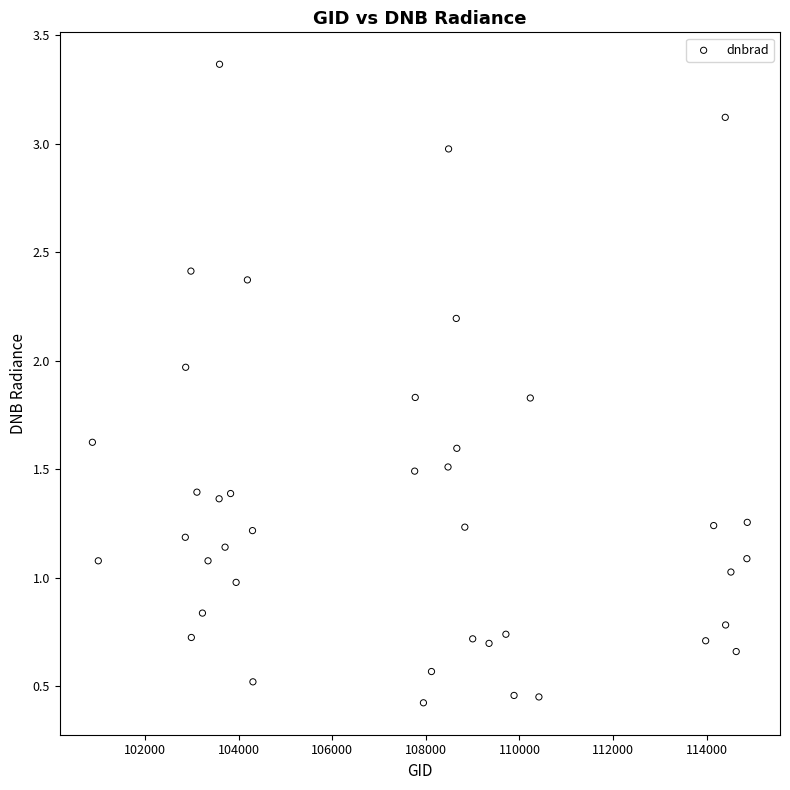

What is the range of Y values (max minus min)?

2.9